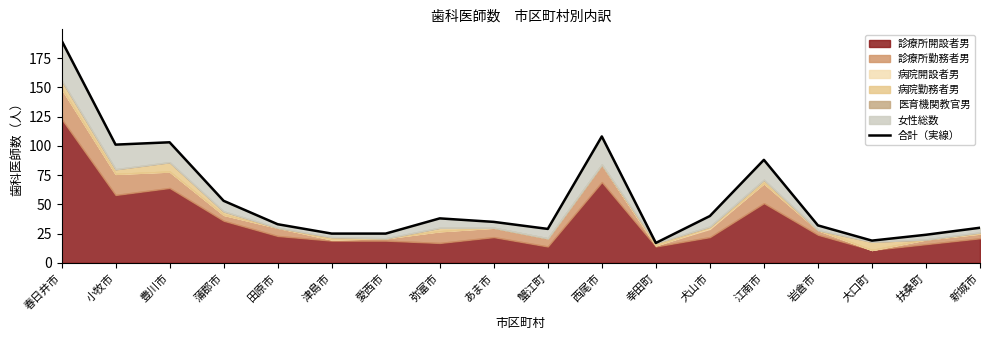

Reading right to left, transcribe all the data shown in this chart.

新城市=30	扶桑町=24	大口町=19	岩倉市=32	江南市=88	犬山市=40	幸田町=17	西尾市=108	蟹江町=29	あま市=35	弥富市=38	愛西市=25	津島市=25	田原市=33	蒲郡市=53	豊川市=103	小牧市=101	春日井市=190